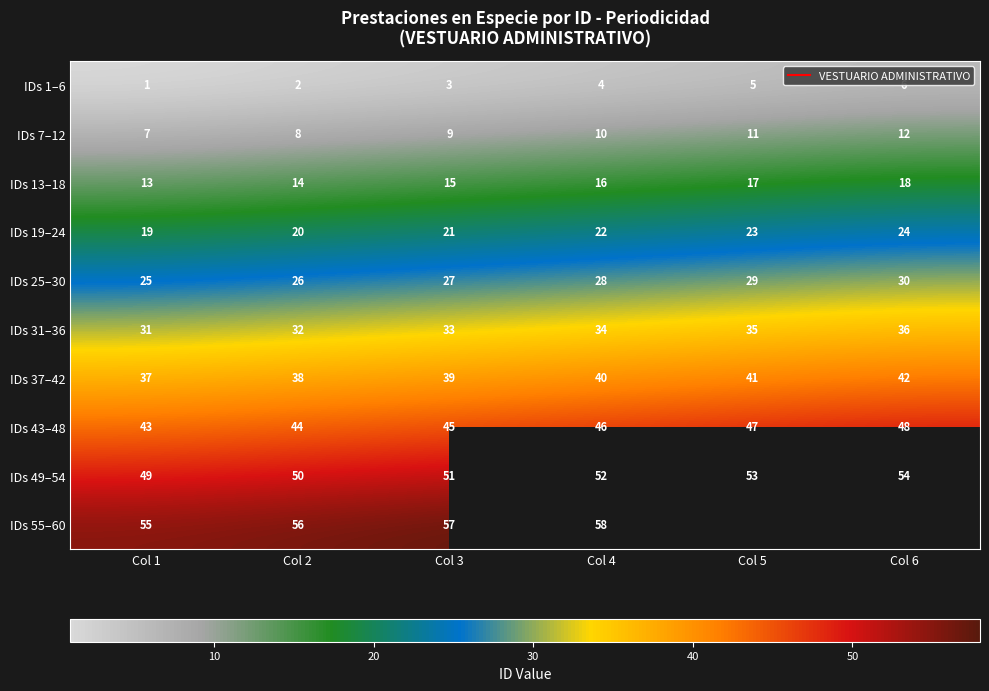

True or false: IDs 43–48 has a value of 48.0 at Col 6.

True